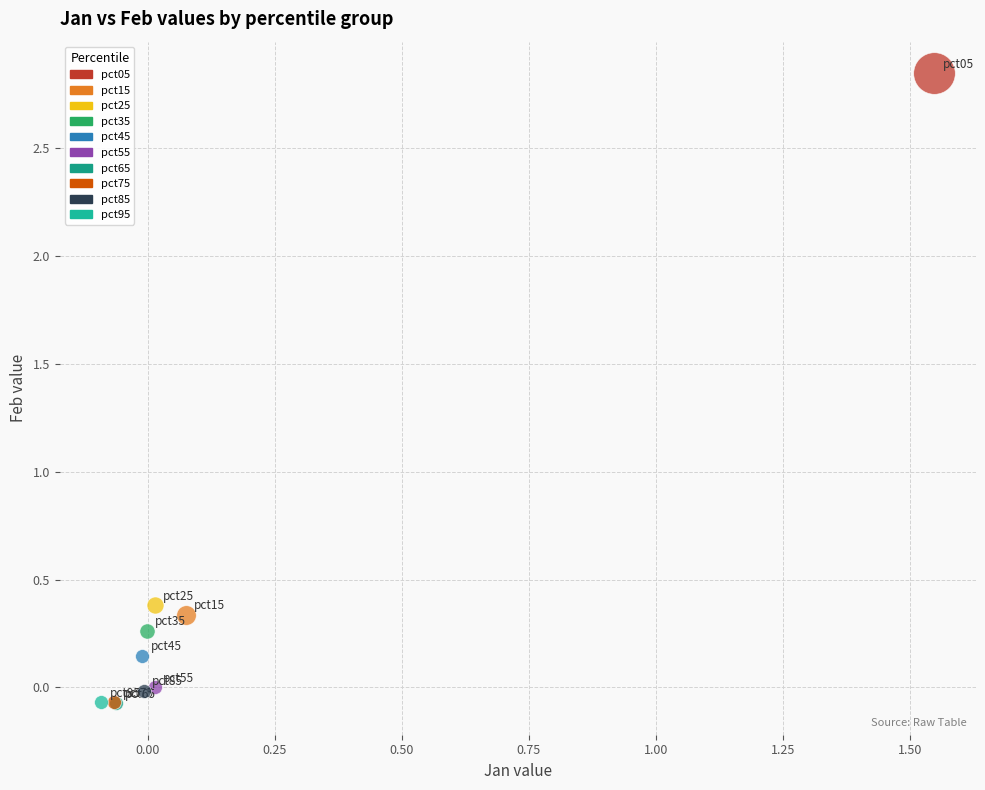

What are all the series names shown in the legend?

pct05, pct15, pct25, pct35, pct45, pct55, pct65, pct75, pct85, pct95